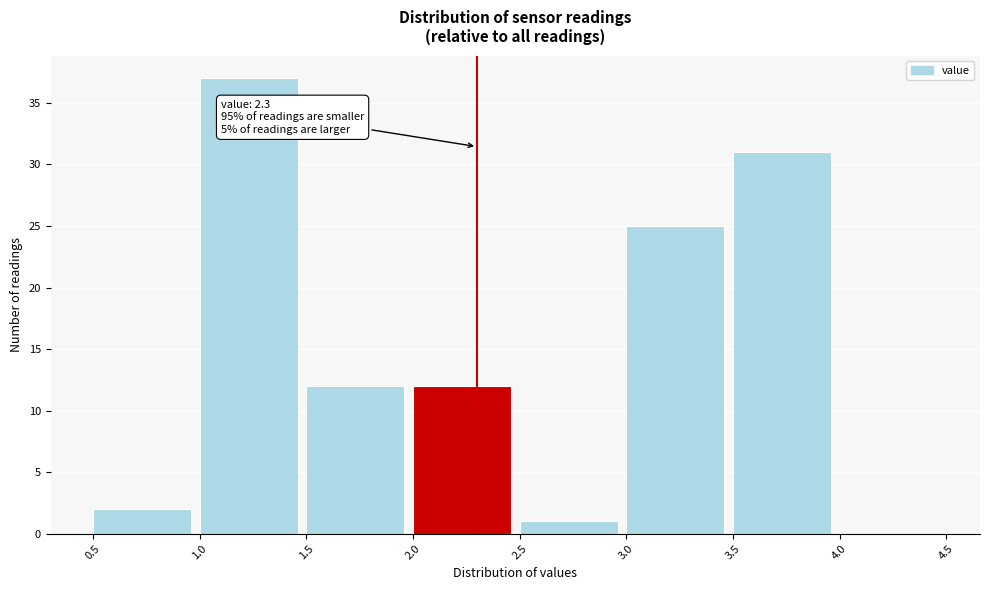

Over which range of the x-axis is the bar tallest?

1.0 to 1.5